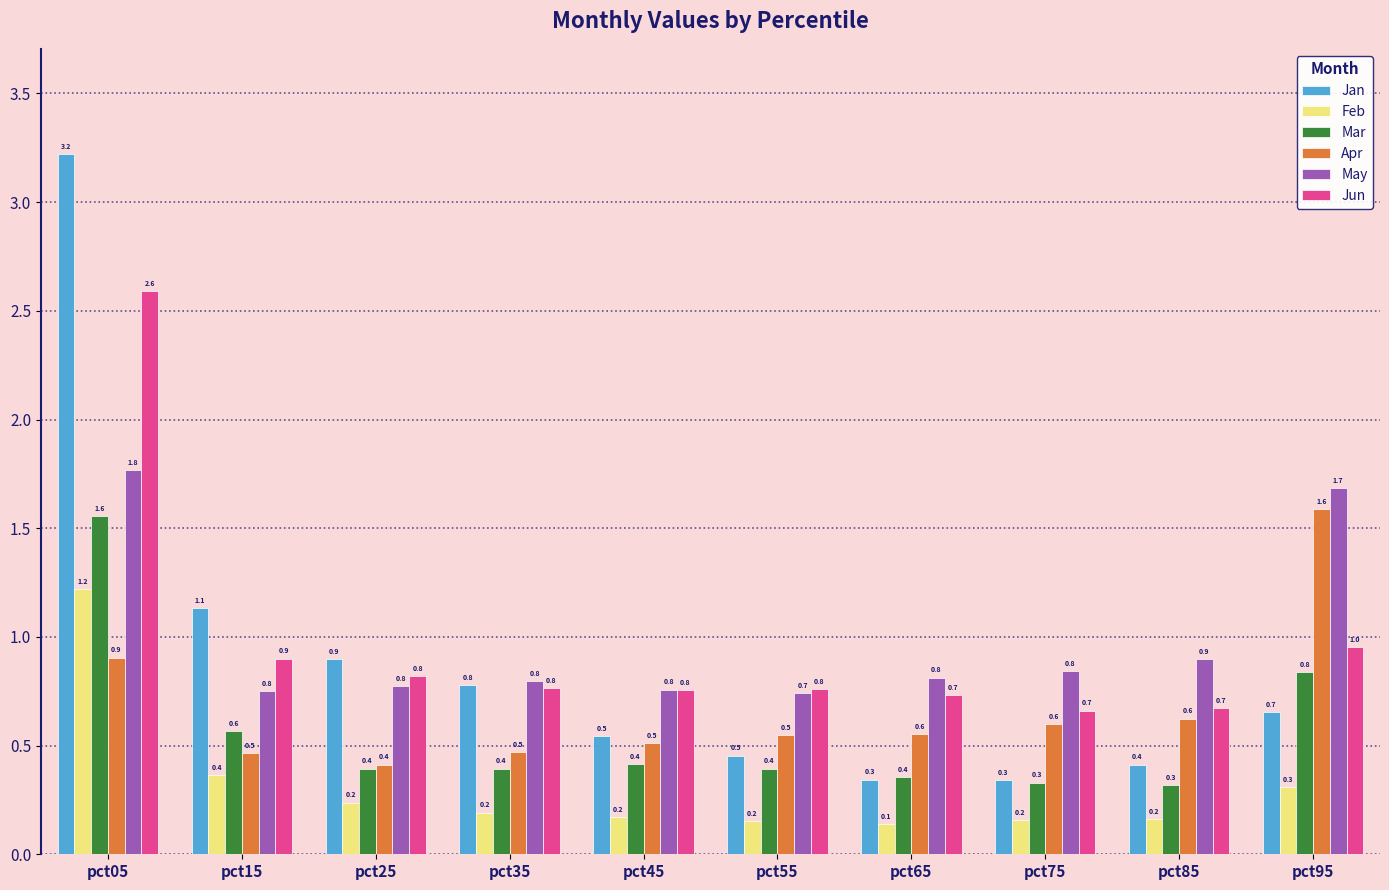

Is the value of Jan at pct05 greater than the value of May at pct55?

Yes